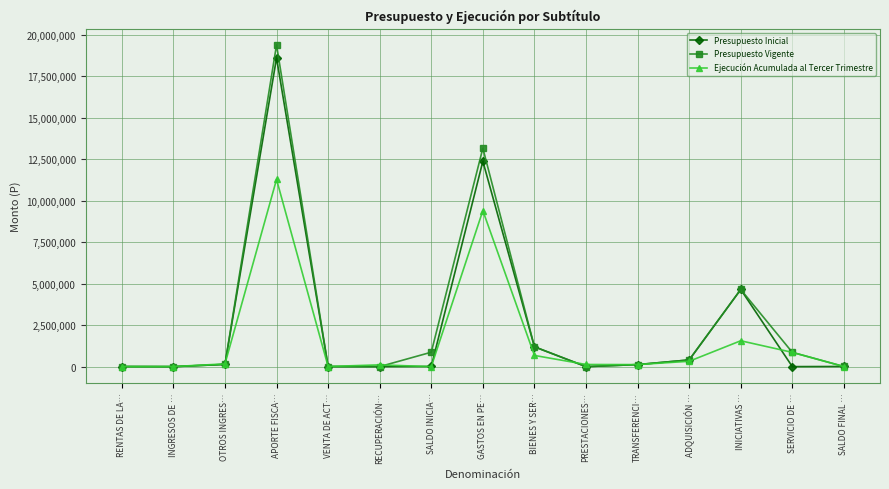

In Ejecución Acumulada al Tercer Trimestre, how many points are higher than both neighbors (excluding endpoints)?

4